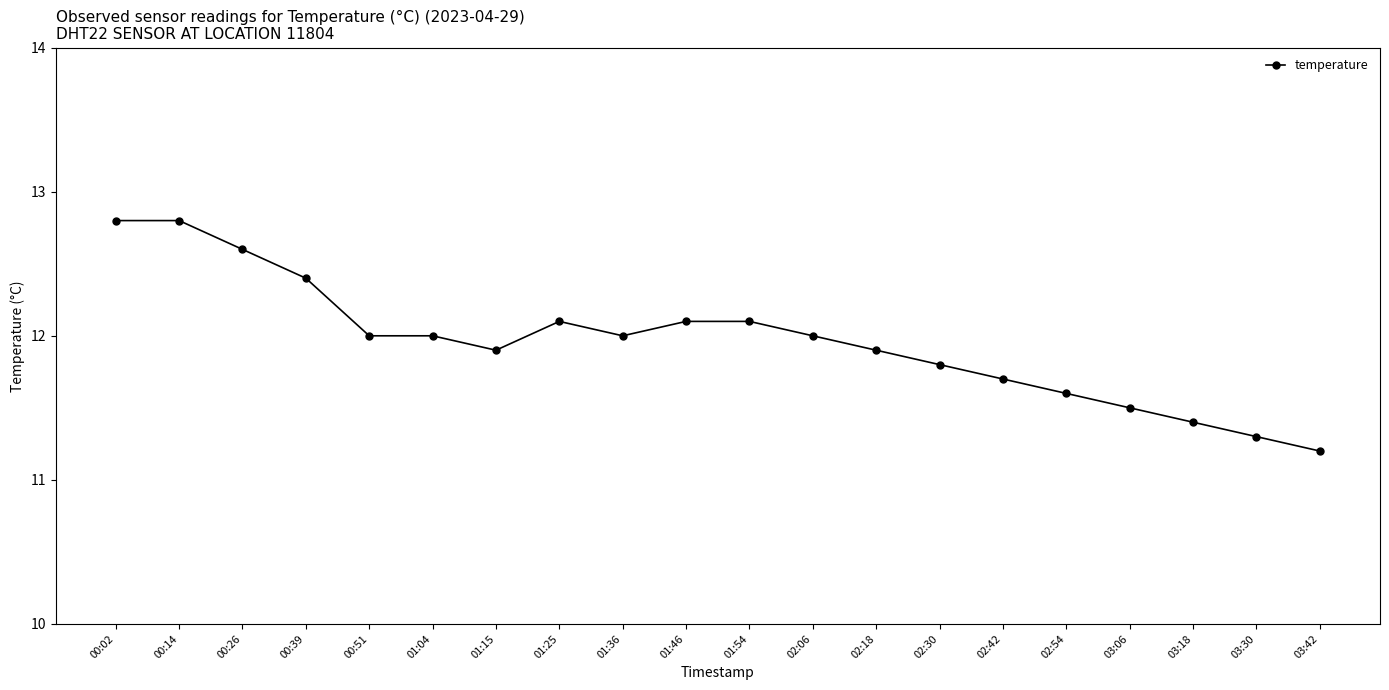

Approximately how many times larger is the value at 00:26 compared to 03:06?

1.1